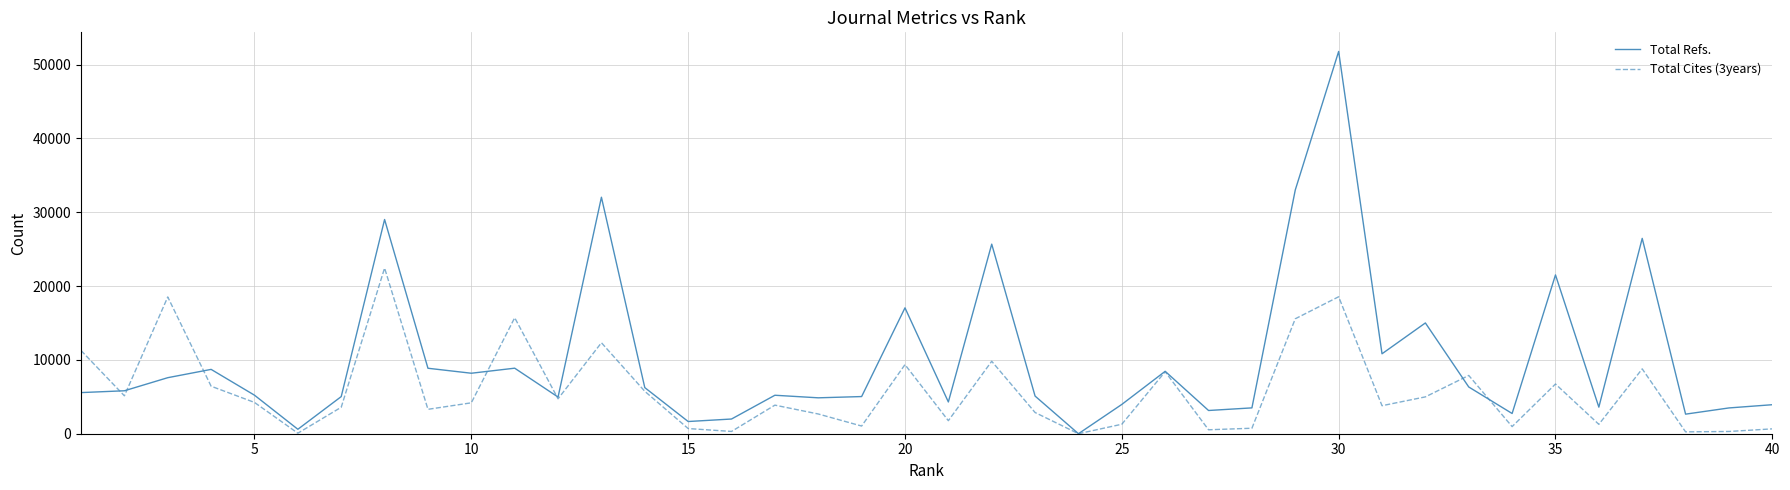

Is this an area chart (filled region under the line)?

No